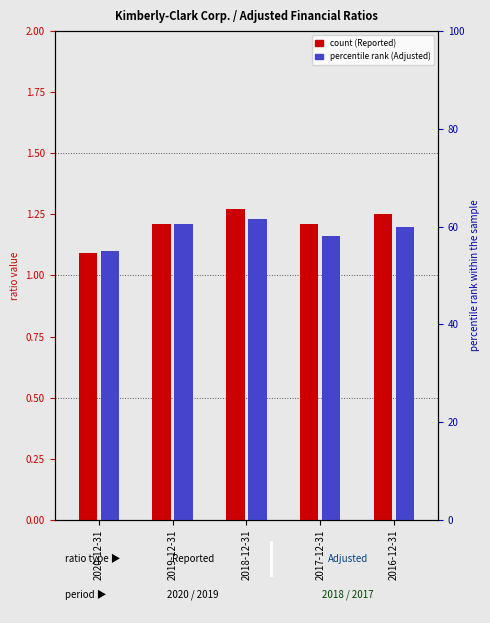

What is the label of the 1st bar from the left?

2020-12-31